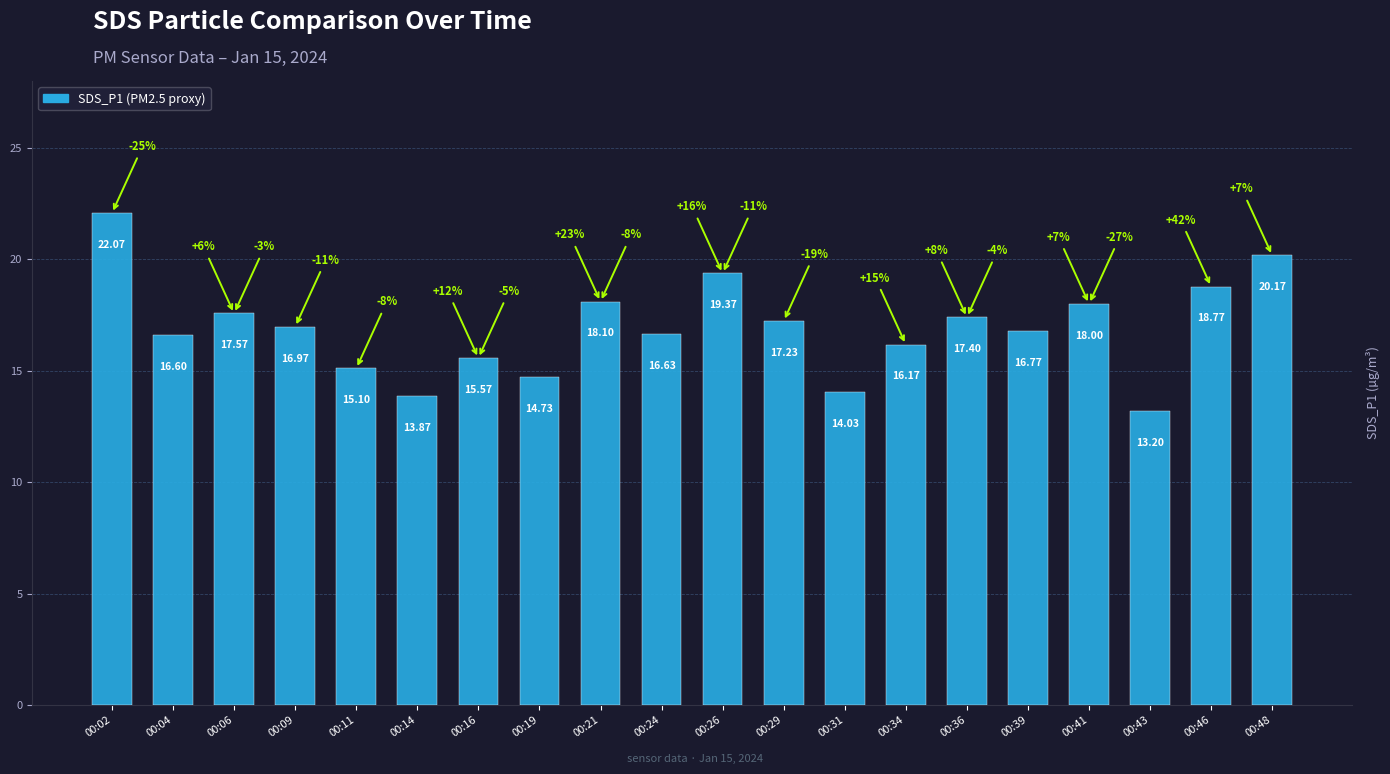

What is the change in value from 00:06 to 00:09?

-0.6